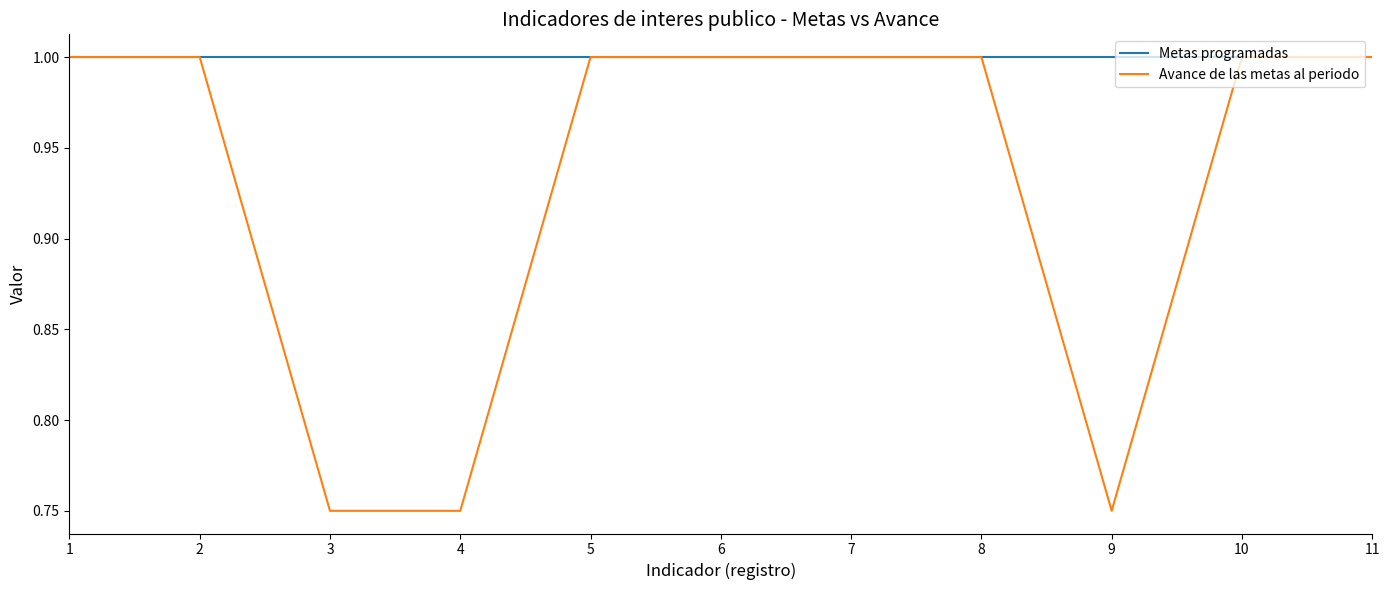

Which series has the widest spread of values?

Avance de las metas al periodo